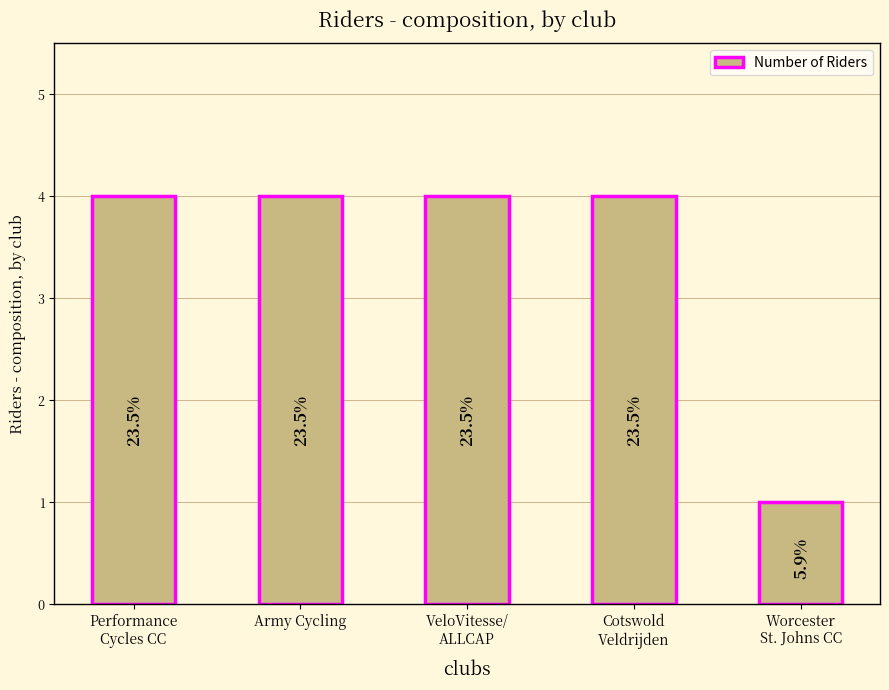

Does the chart contain any negative values?

No